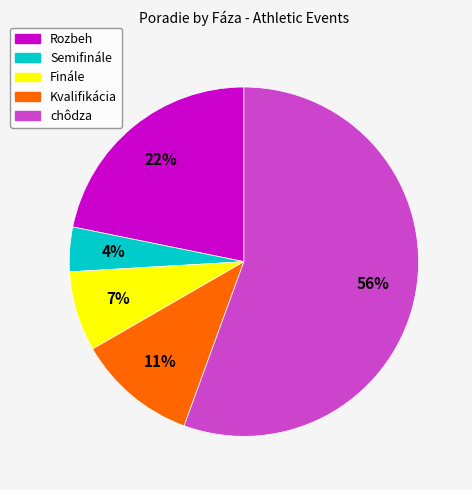

To the nearest percent, what is the average slice percentage?

20%